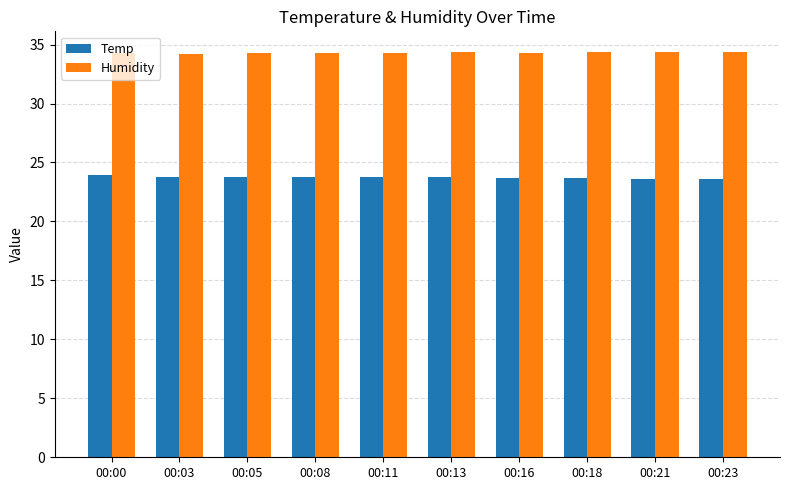

What is the sum of all Temp values?

237.5